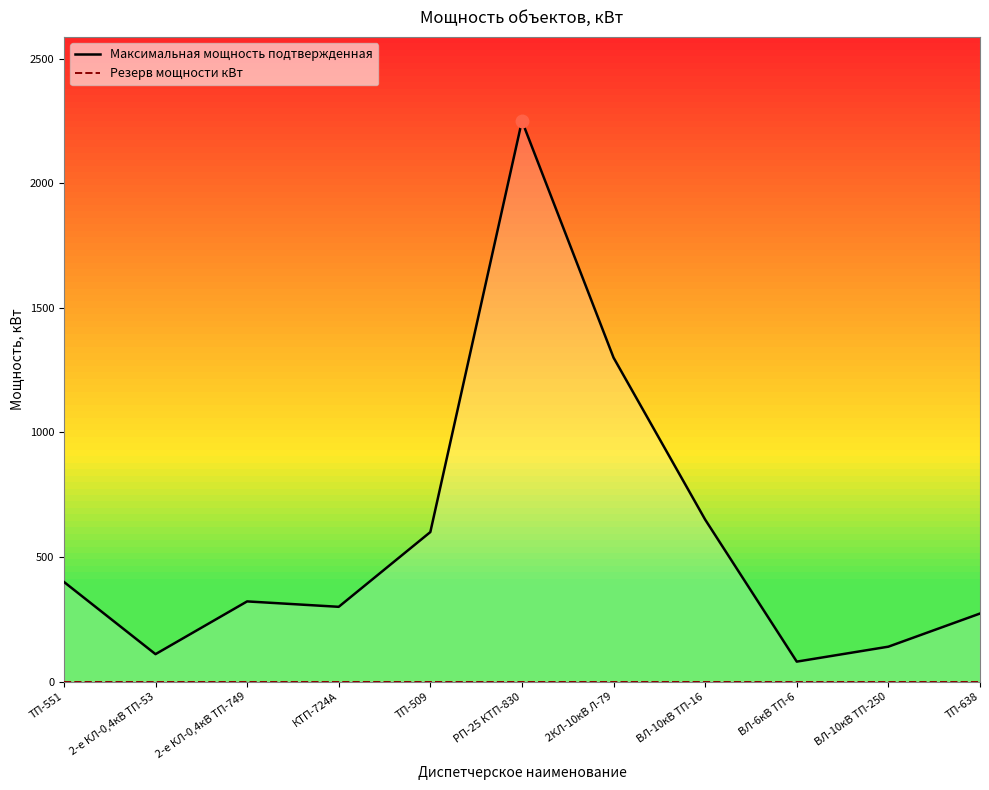

What is the difference between the Максимальная мощность подтвержденная values at ТП-509 and КТП-724А?

300.0